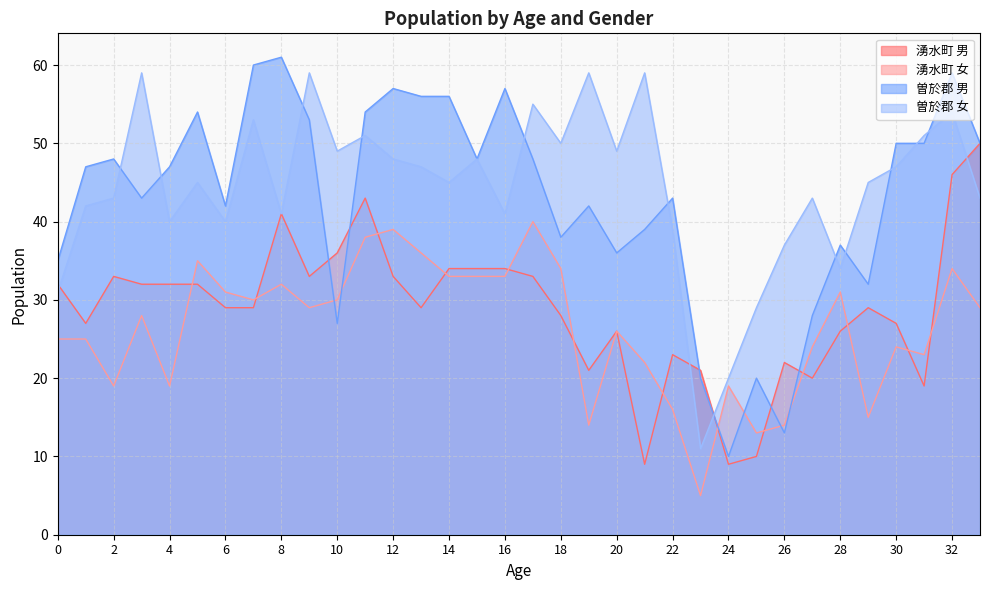

Read the 湧水町 女 value at 33, to the nearest 10.

30